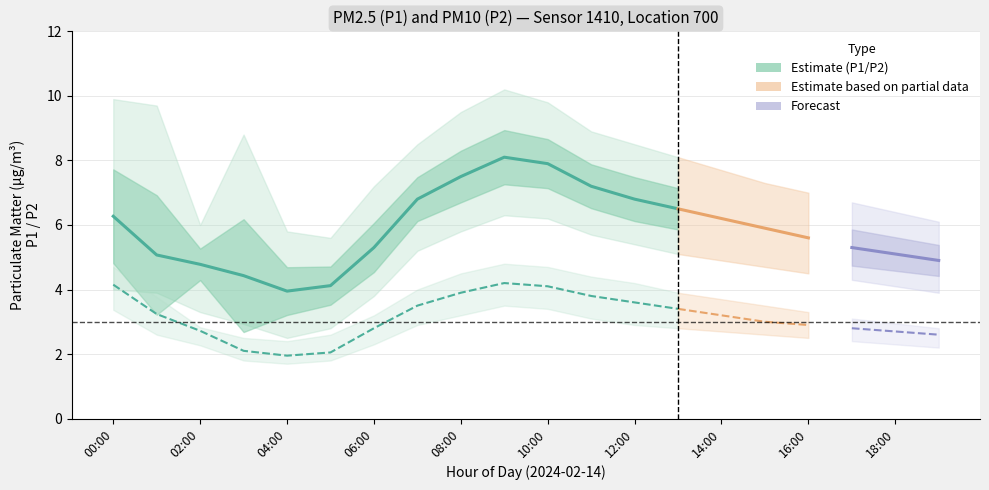

Reading left to right, what are all the values shown in this chart?

P1: 6.3	5.1	4.8	4.4	4.0	4.1	5.3	6.8	7.5	8.1	7.9	7.2	6.8	6.5	6.2	5.9	5.6	5.3	5.1	4.9
P2: 4.2	3.2	2.7	2.1	1.9	2.0	2.8	3.5	3.9	4.2	4.1	3.8	3.6	3.4	3.2	3.0	2.9	2.8	2.7	2.6